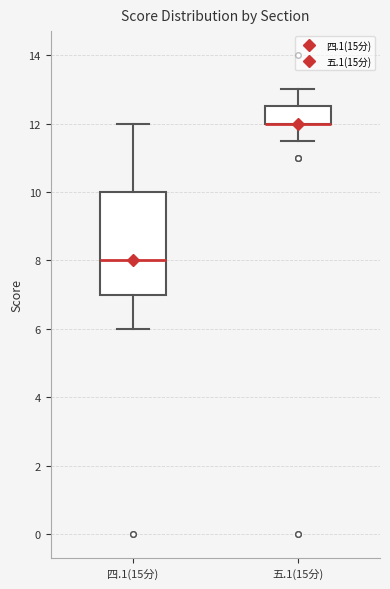

Where does the upper whisker of the box for 五.1(15分) end on the y-axis? The values are not printed on the chart, so give them approximately, as read against the axis.

13.0